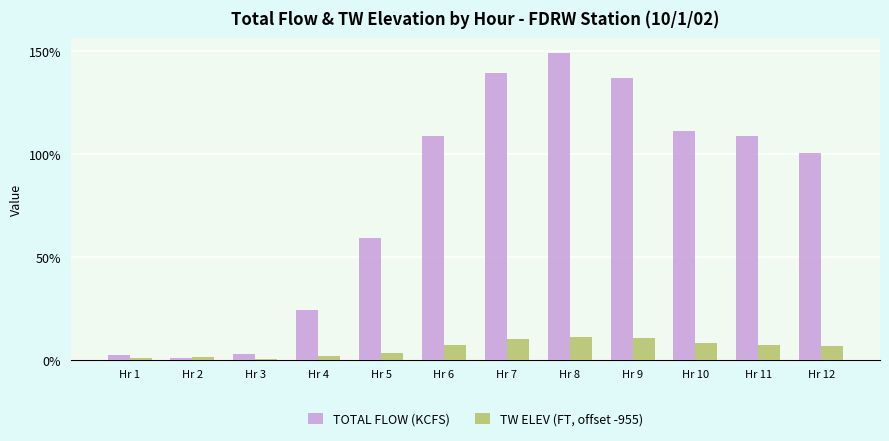

What is the lowest value of the TW ELEV (FT, offset -955) series?

0.6